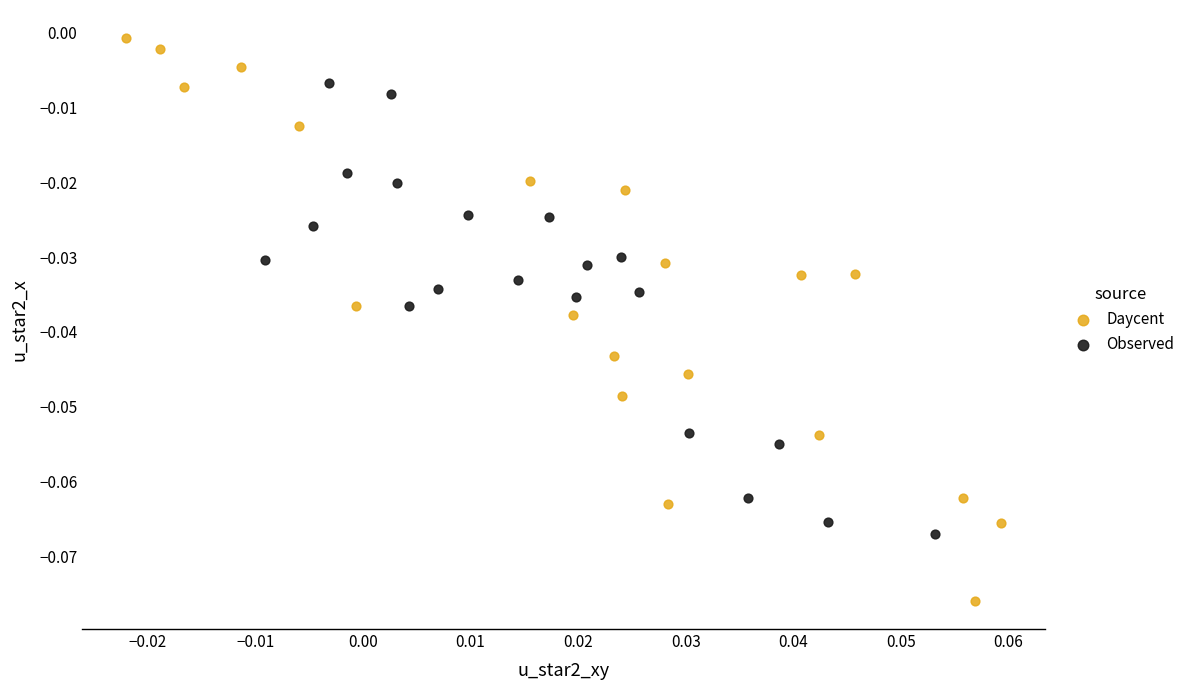

Which series has the widest spread of Y values?

Daycent